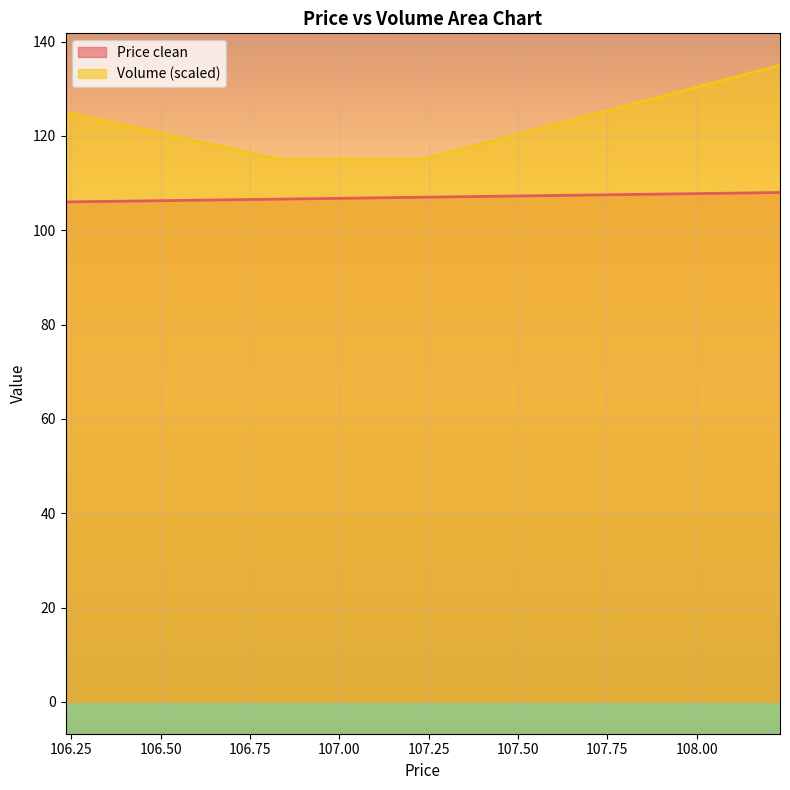

The Price clean series shows 150.0 at 106.833333. True or false?

False